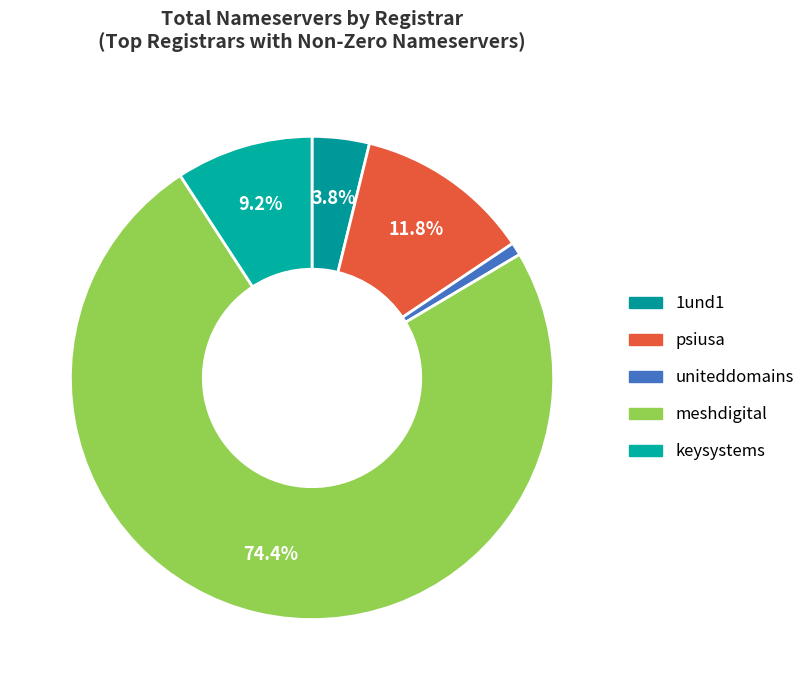

True or false: uniteddomains accounts for 1% of the total.

True